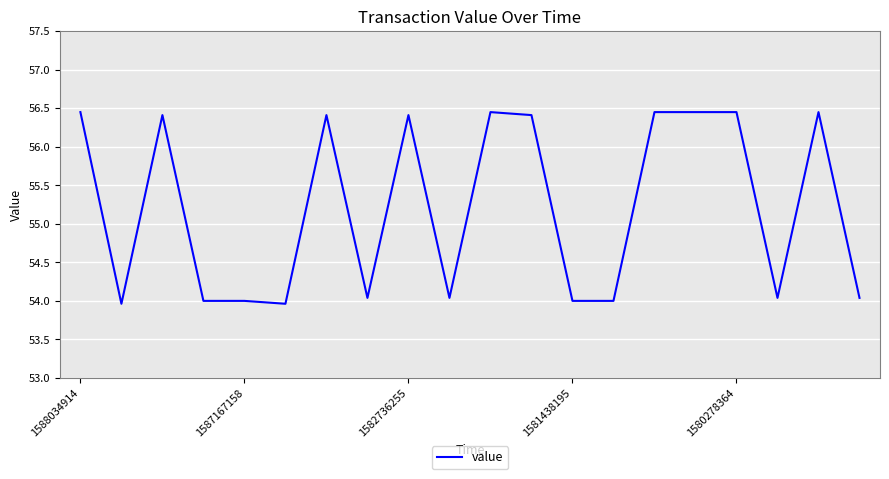

What is the smallest value displayed?

54.0